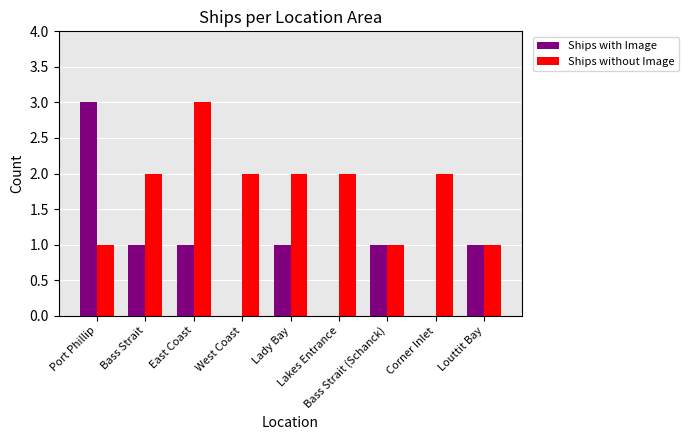

Which series has the largest total across all categories?

Ships without Image